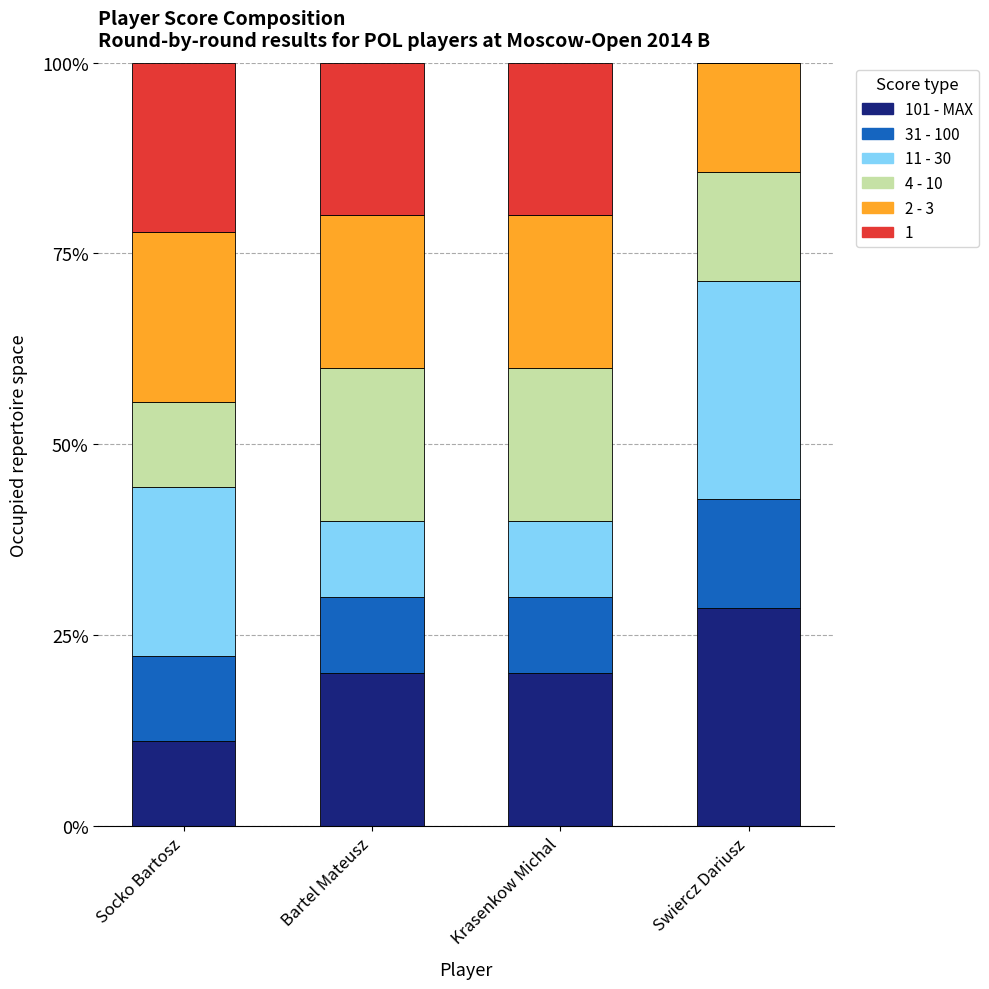

What is the total value across all series at Bartel Mateusz?

100.0